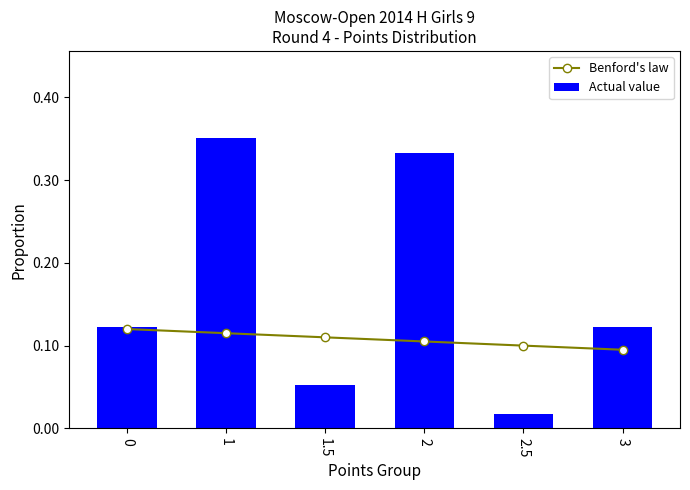

What is the label of the 3rd bar from the right?

2